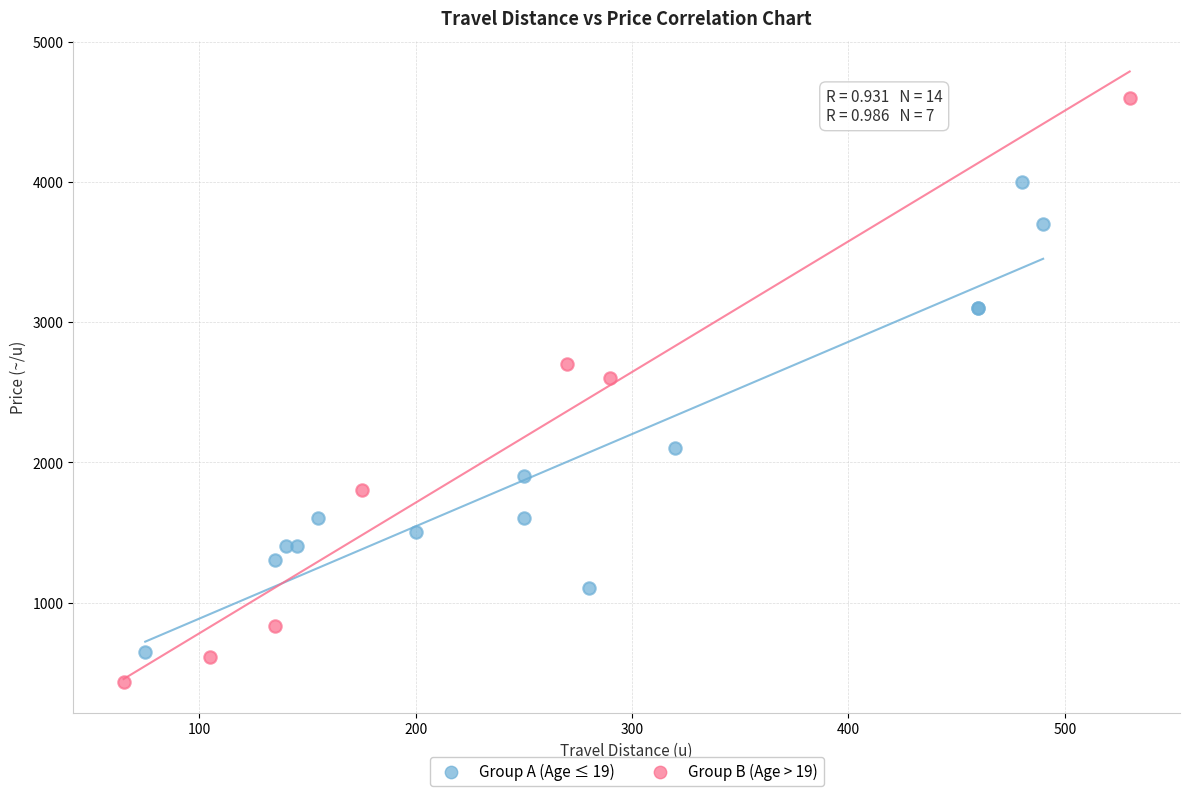

Which series contains the highest Y value?

Group B (Age > 19)